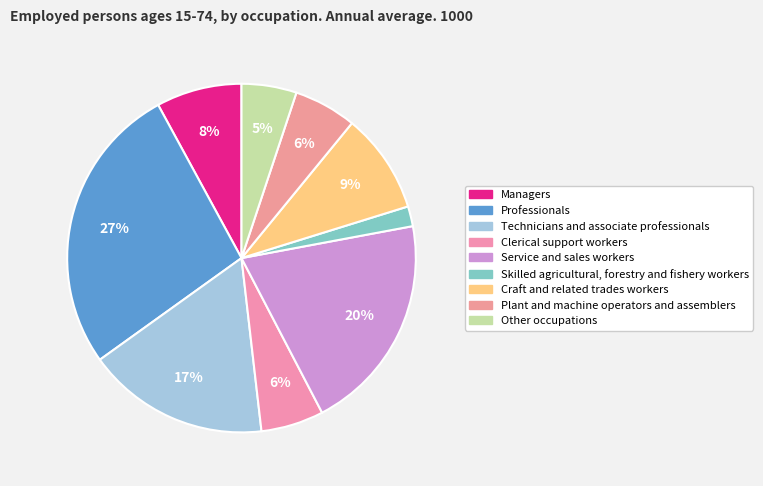

How many segments does this pie chart have?

9